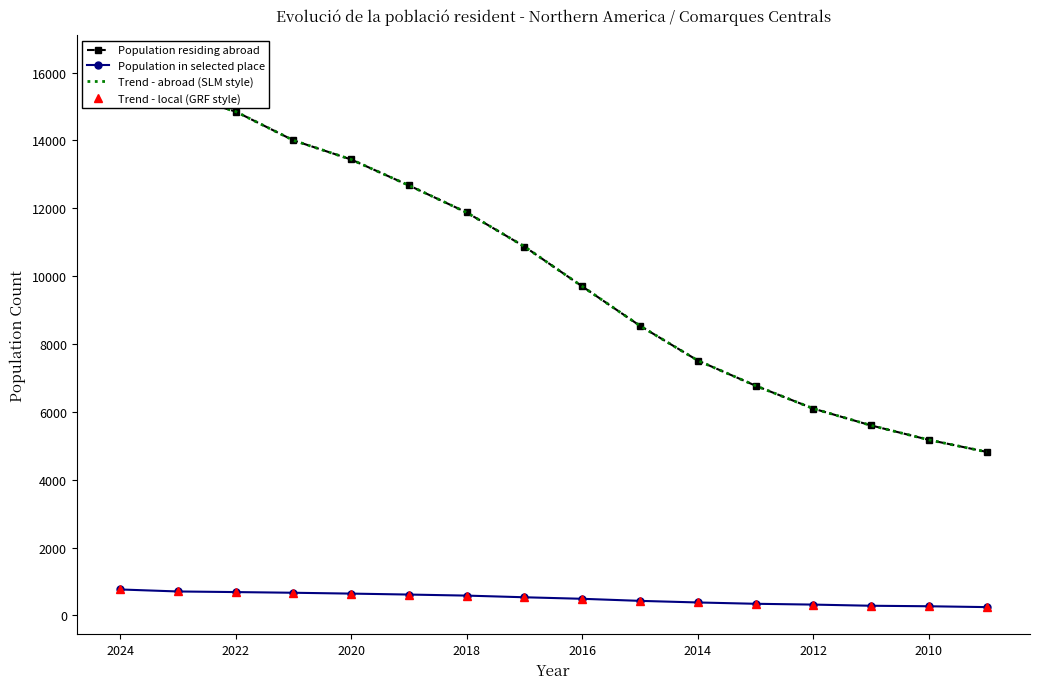

What is the difference between the maximum and second lowest values in the Trend - local (GRF style) series?

495